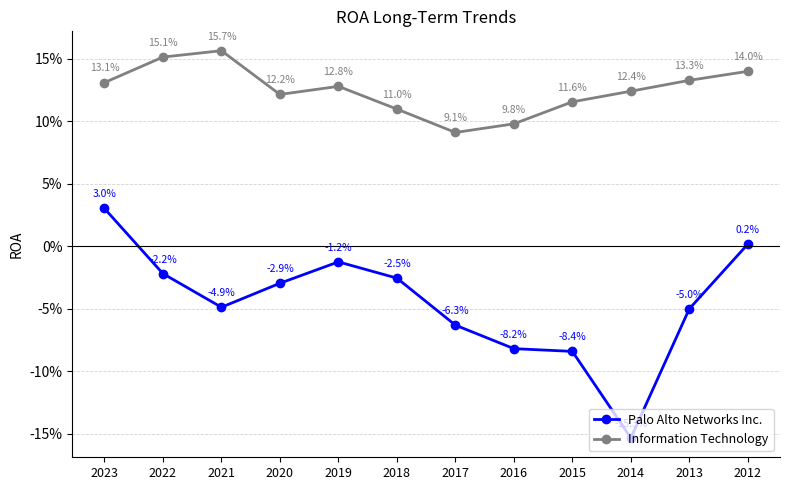

Is this an area chart (filled region under the line)?

No